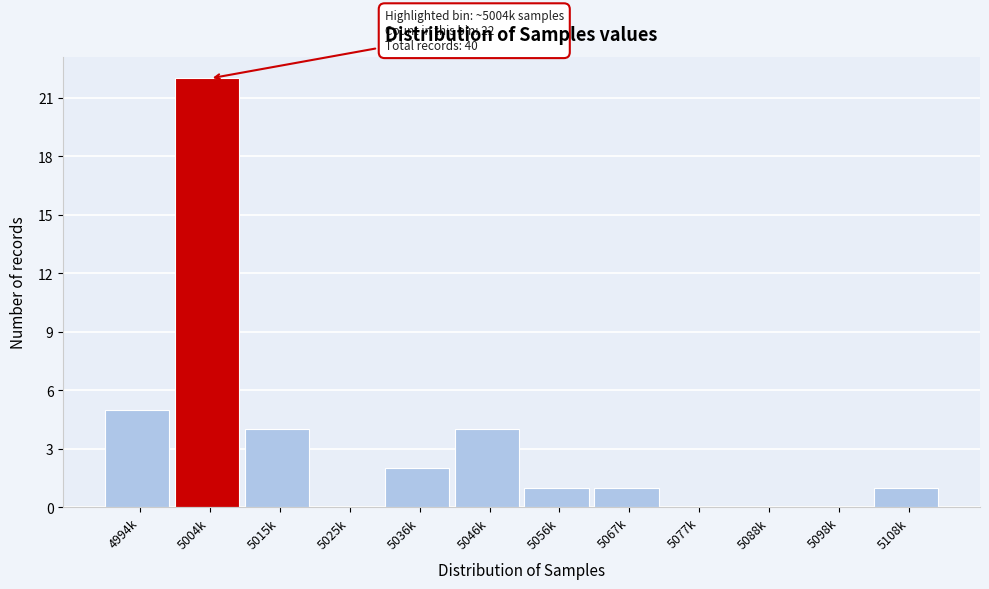

Reading left to right, transcribe all the data shown in this chart.

4994k=5	5004k=22	5015k=4	5025k=0	5036k=2	5046k=4	5056k=1	5067k=1	5077k=0	5088k=0	5098k=0	5108k=1